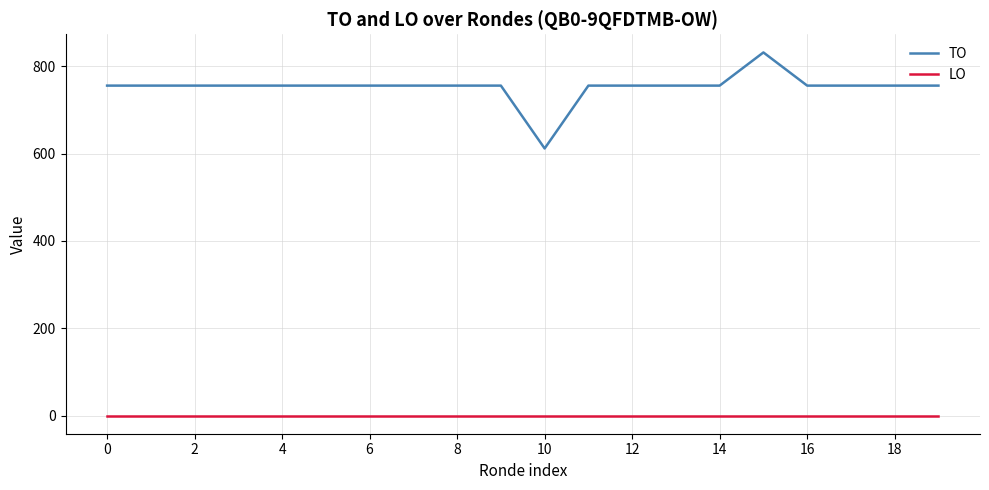

True or false: LO and TO cross at least once.

False